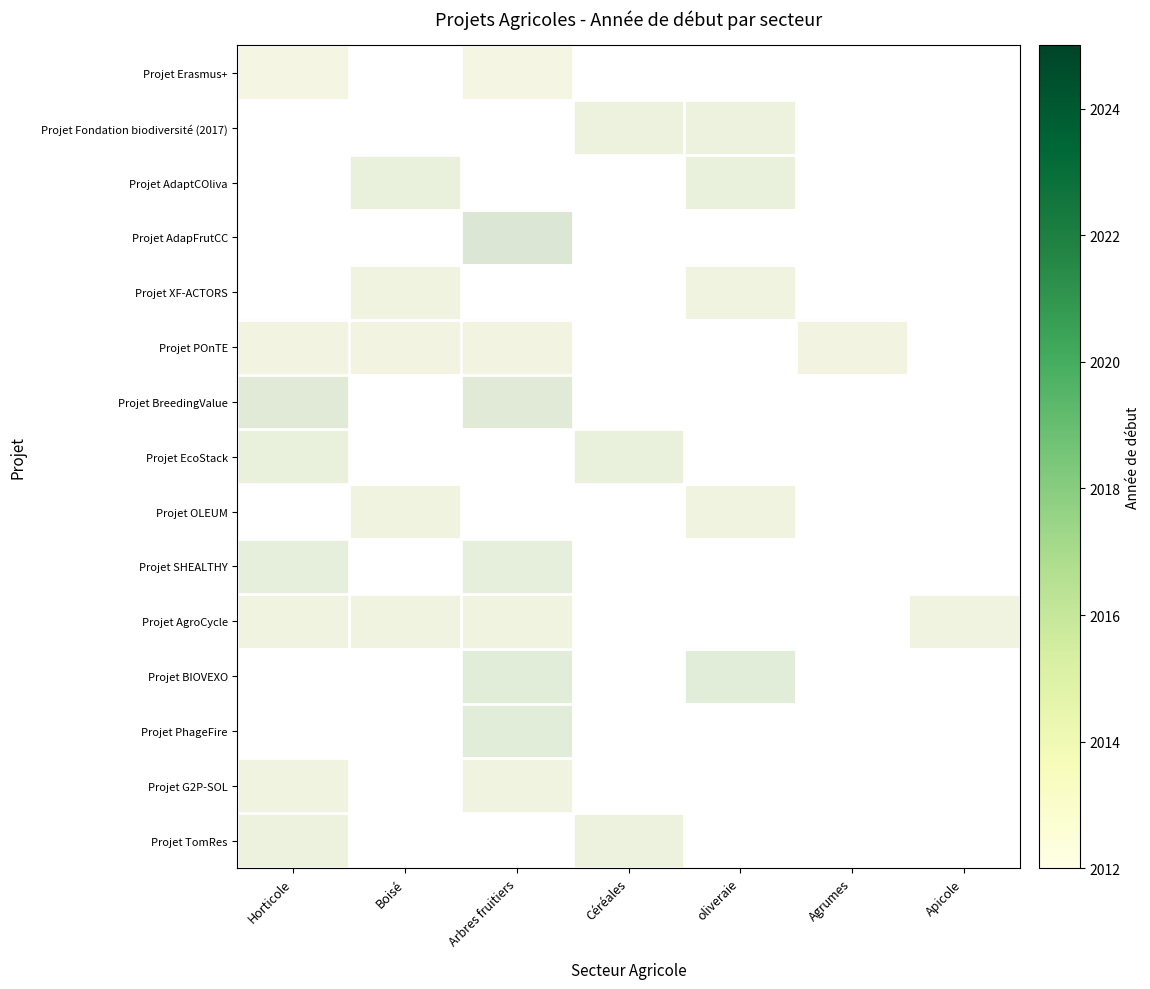

What is the difference between the Projet BreedingValue values at Arbres fruitiers and Céréales?

1